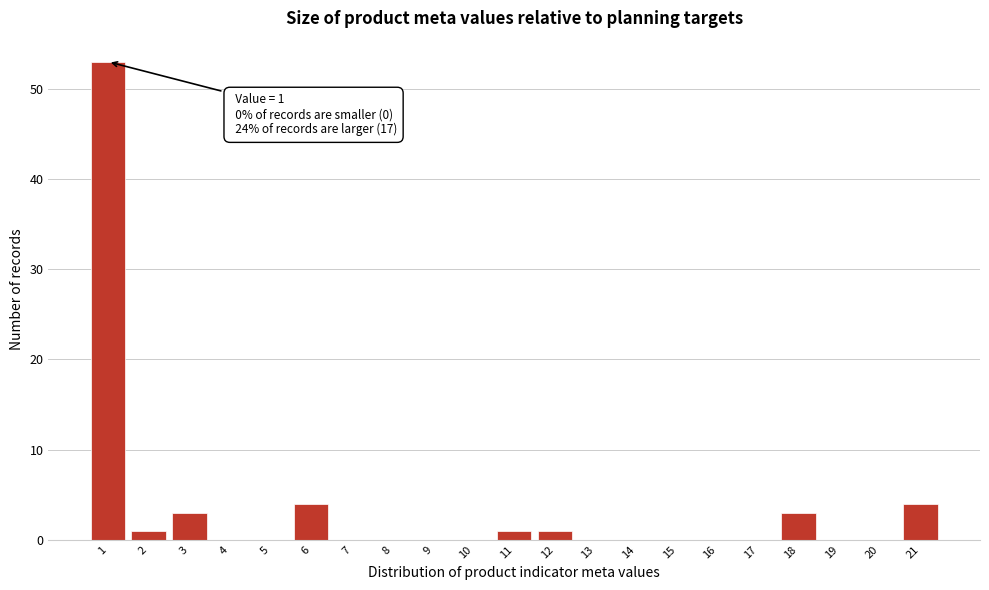

Over which range of the x-axis is the bar tallest?

0.5 to 1.5